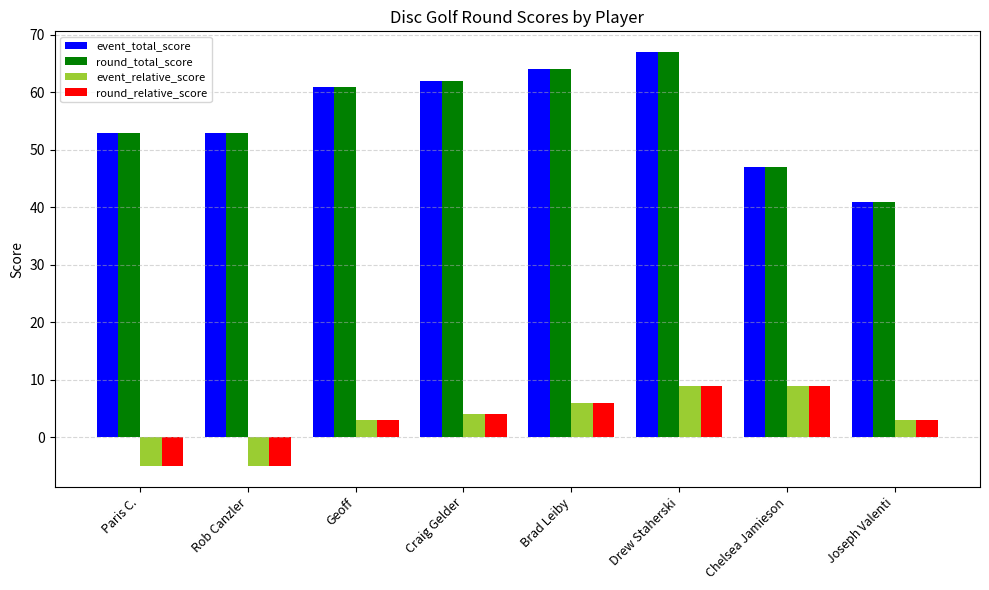

Read the event_total_score value at Brad Leiby.

64